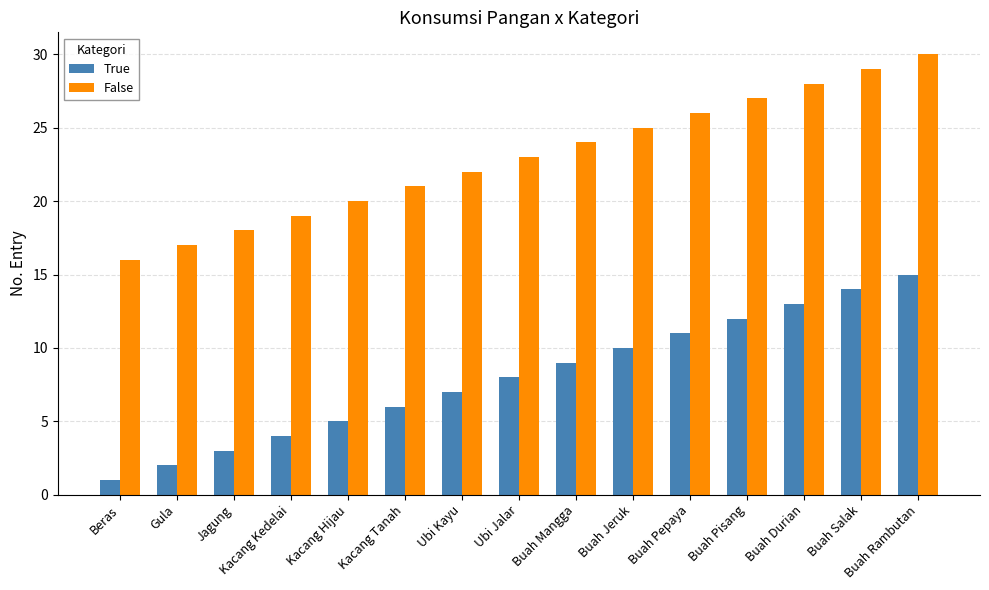

What is the difference between the True values at Gula and Buah Mangga?

7